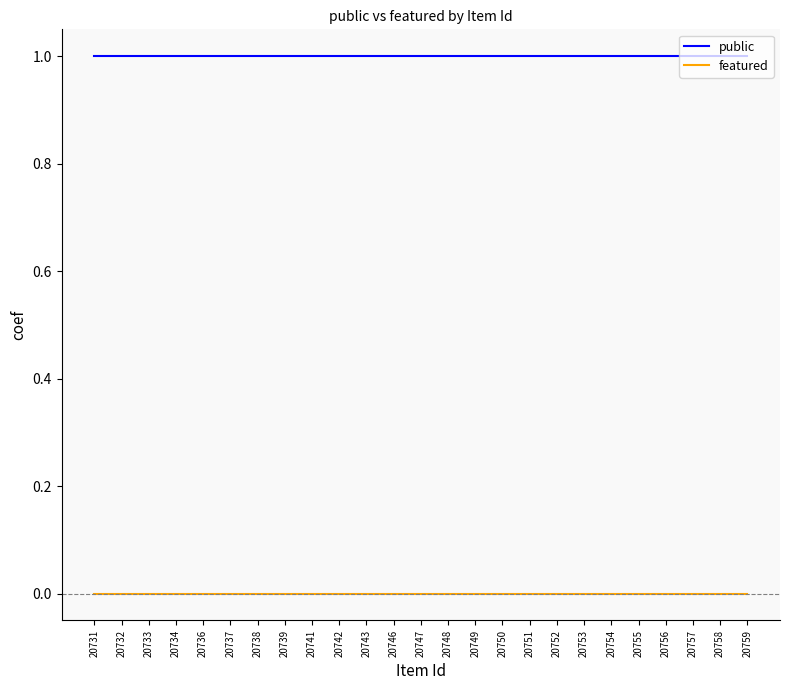

True or false: public has a value of 2 at 20756.

False